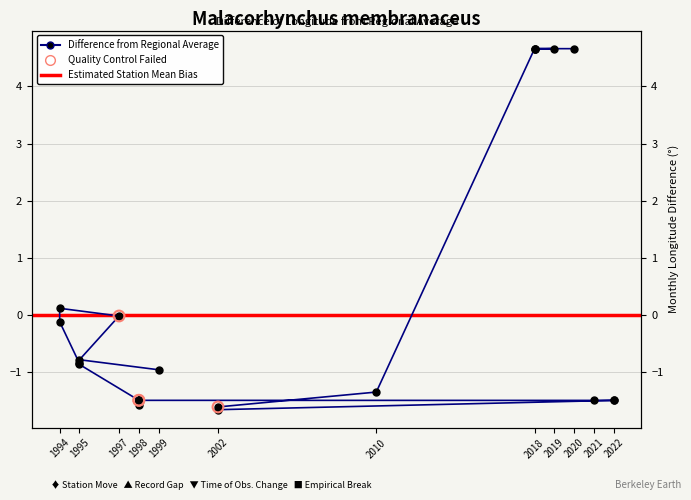

Between 2022 and 1994, which is larger?

1994